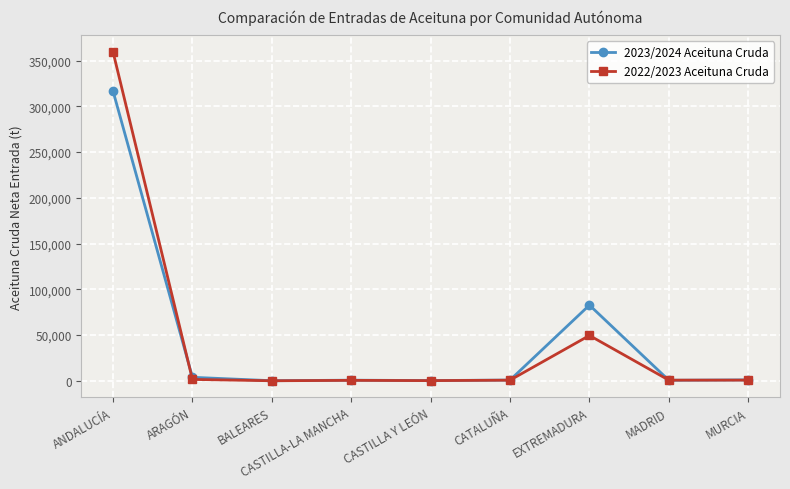

The value of 2023/2024 Aceituna Cruda at ARAGÓN is 3788.4. True or false?

True